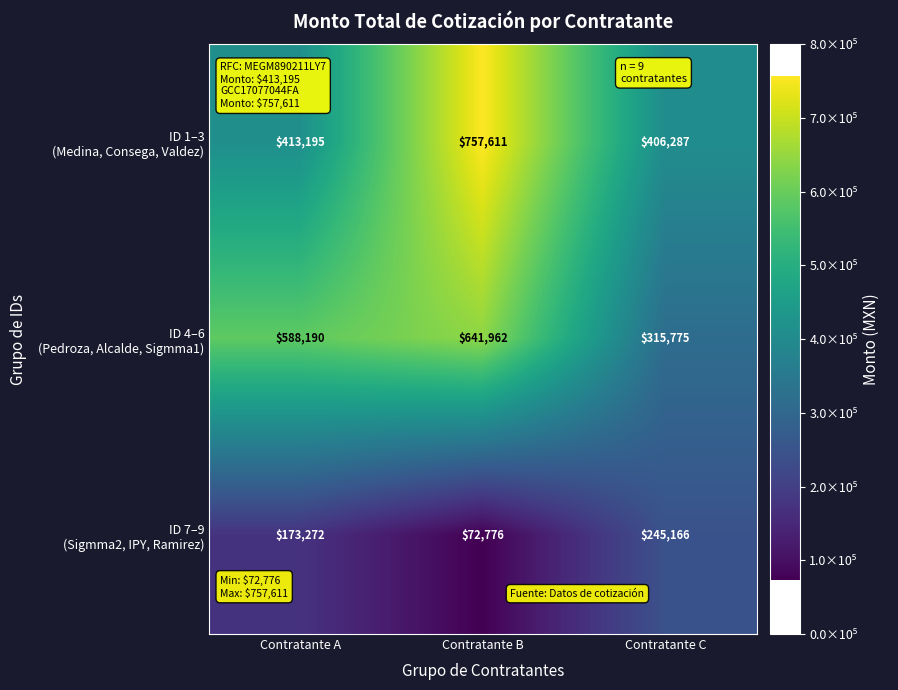

Which label corresponds to the smallest value in the chart?

Contratante B